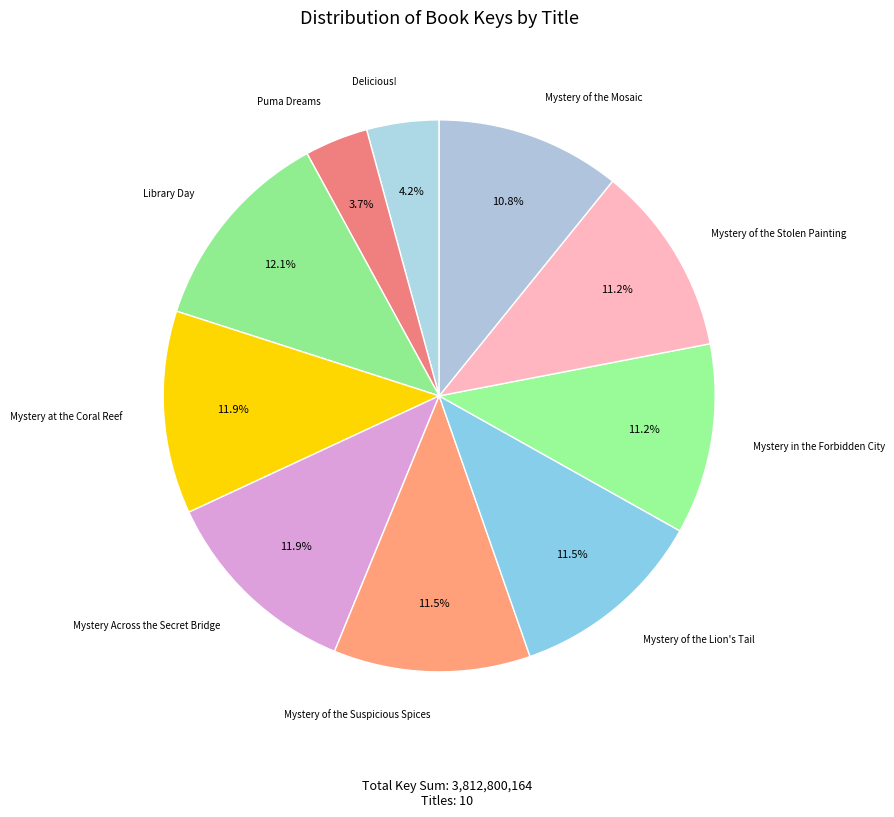

The Mystery of the Suspicious Spices slice represents 5% of the pie. True or false?

False